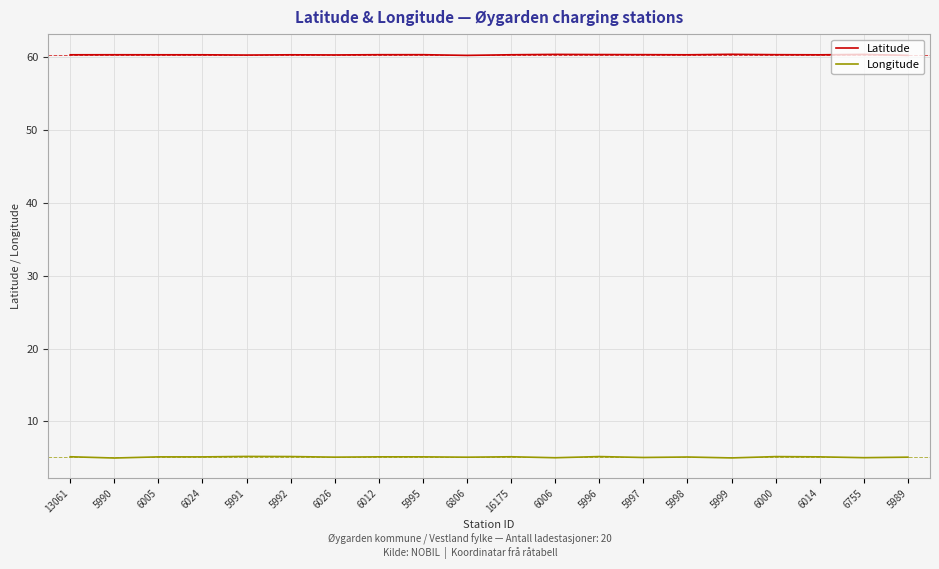

What is the spread (max minus min) of values at 5997?

55.3